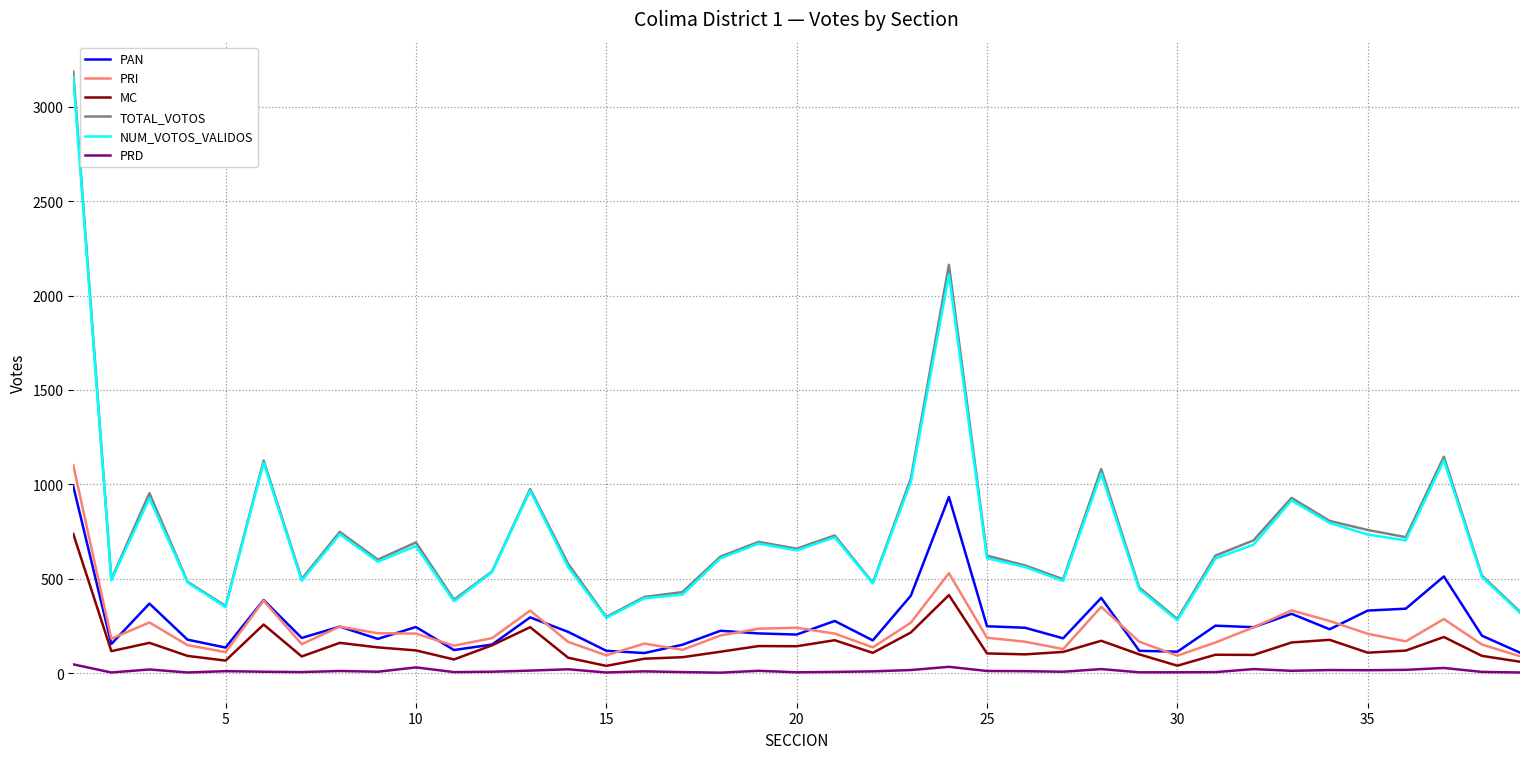

True or false: TOTAL_VOTOS and MC cross at least once.

False